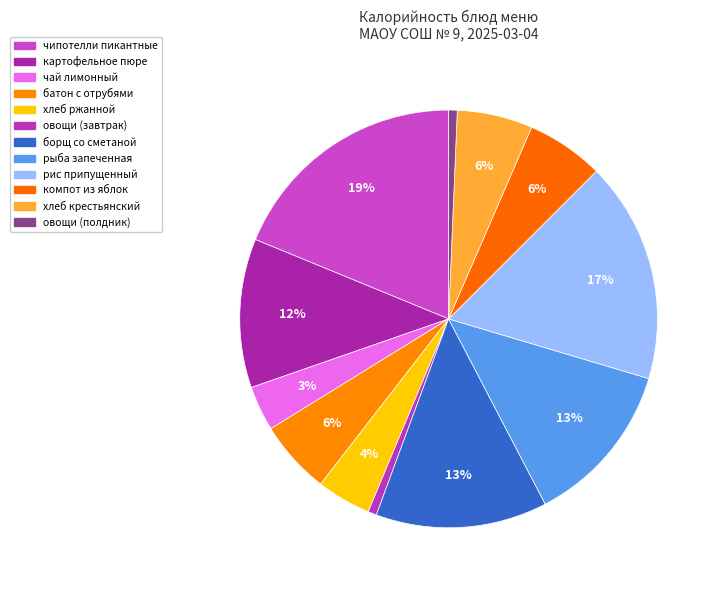

How many slices are in this pie chart?

12